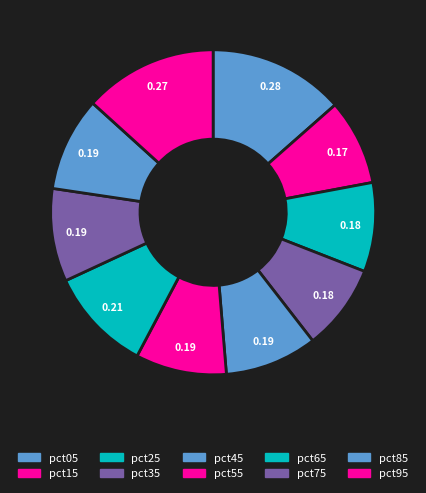

To the nearest percent, what is the combined percentage of pct85 and pct75?

19%